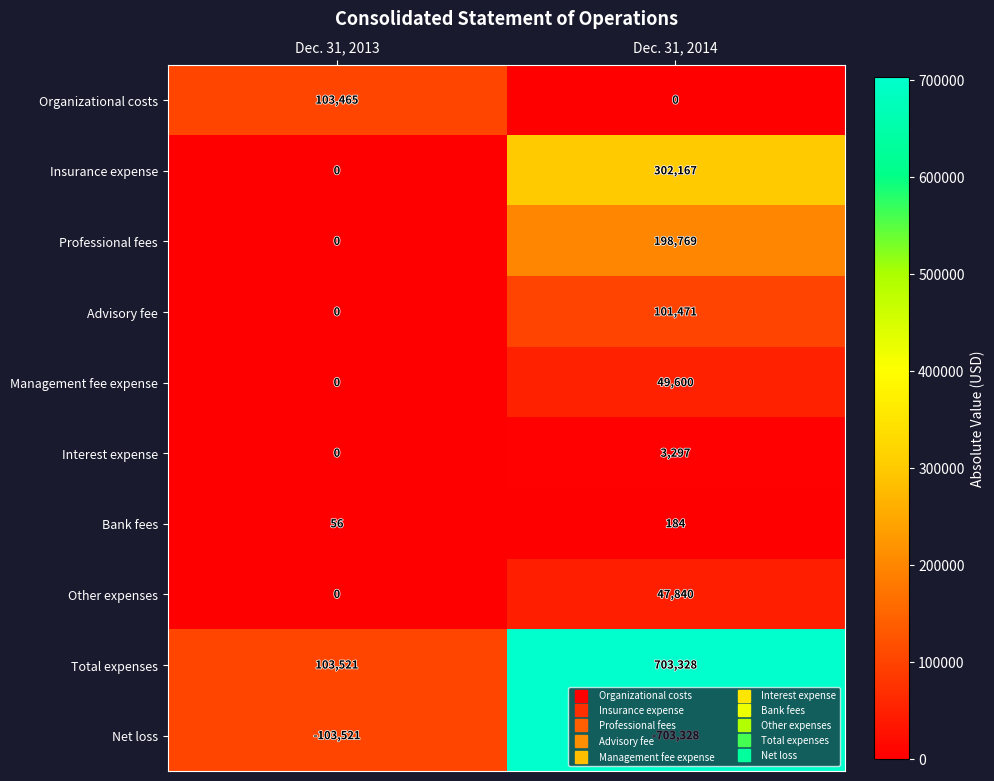

What value does the Net loss series have at Dec. 31, 2013, to the nearest 50?

-103500